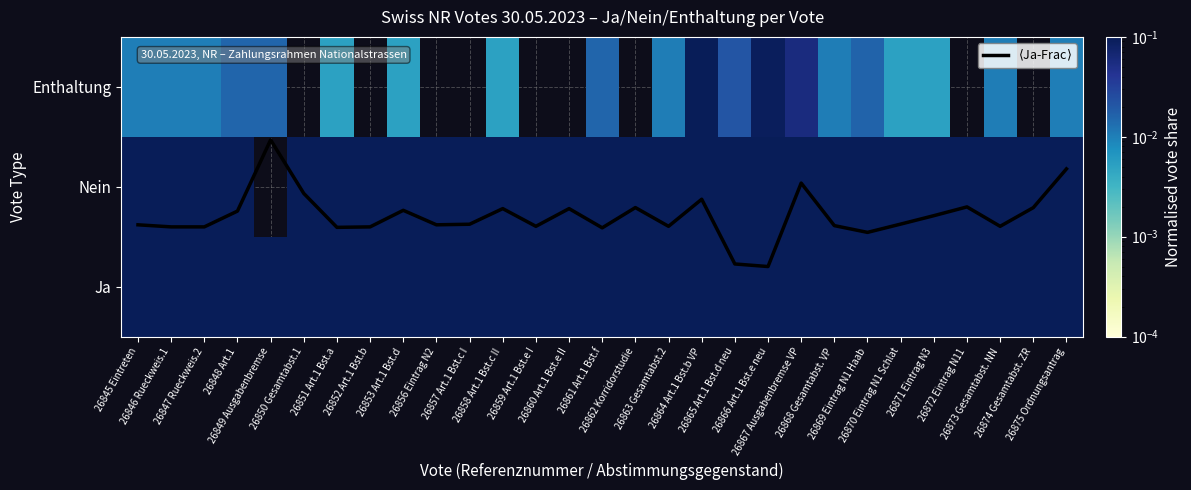

The value of $\langle$Ja-Frac$\rangle$ at 26869 Eintrag N1 Haab is 0.5. True or false?

True